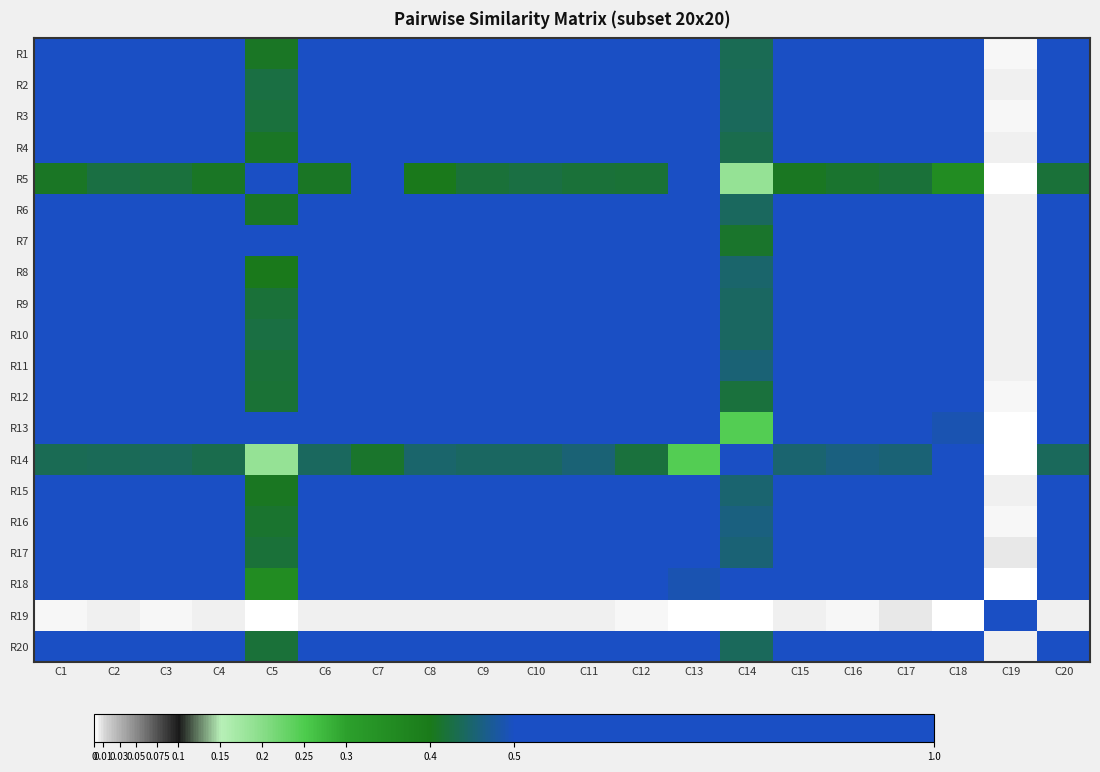

How many categories are shown in the chart?

20